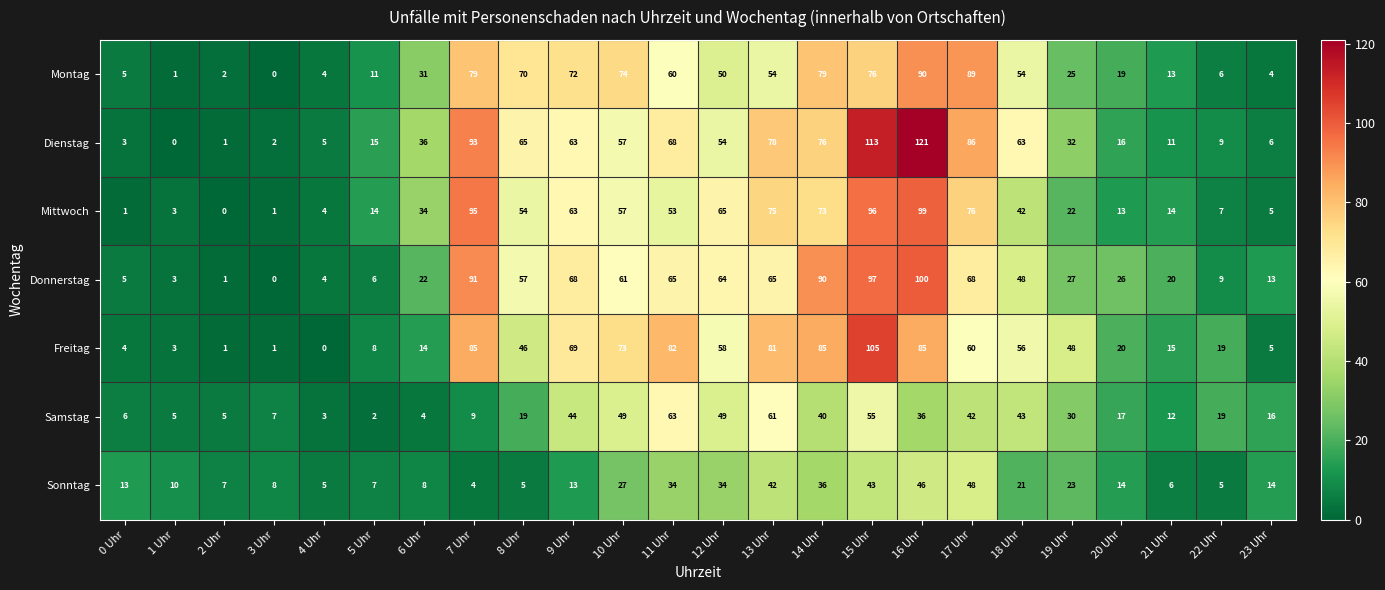

How many distinct data groups are displayed?

7